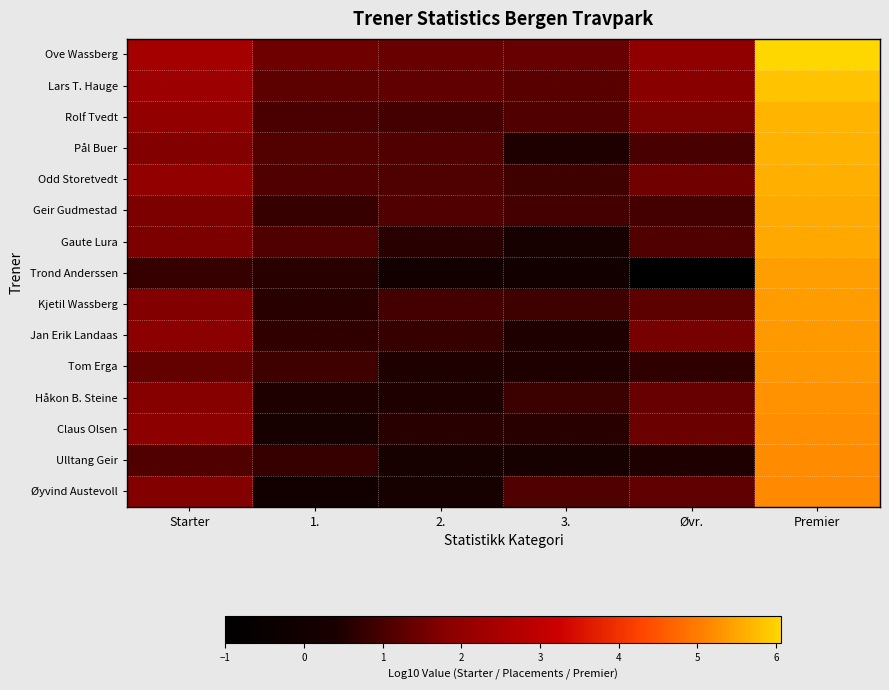

At which category is the sum across all series the highest?

Premier